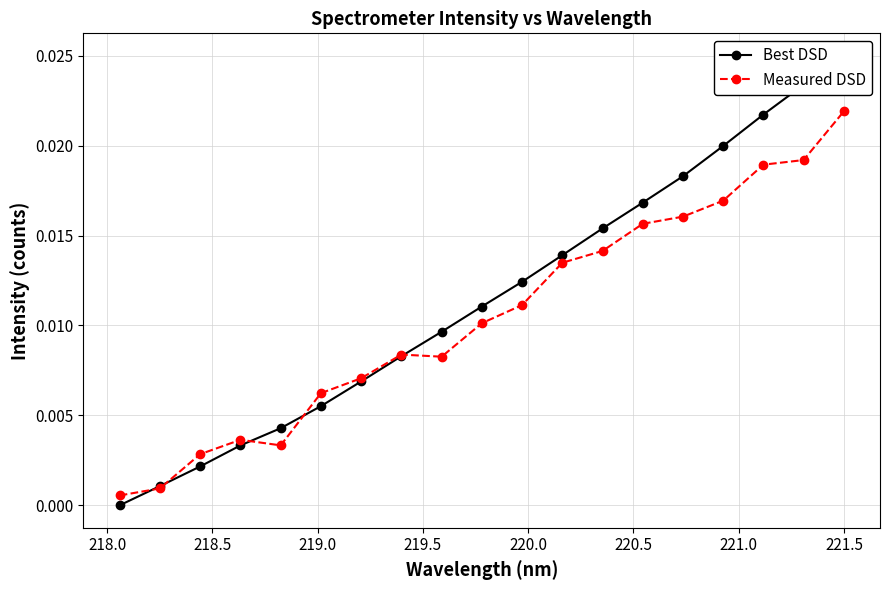

True or false: Measured DSD has more than 0 points higher than both neighbors.

True